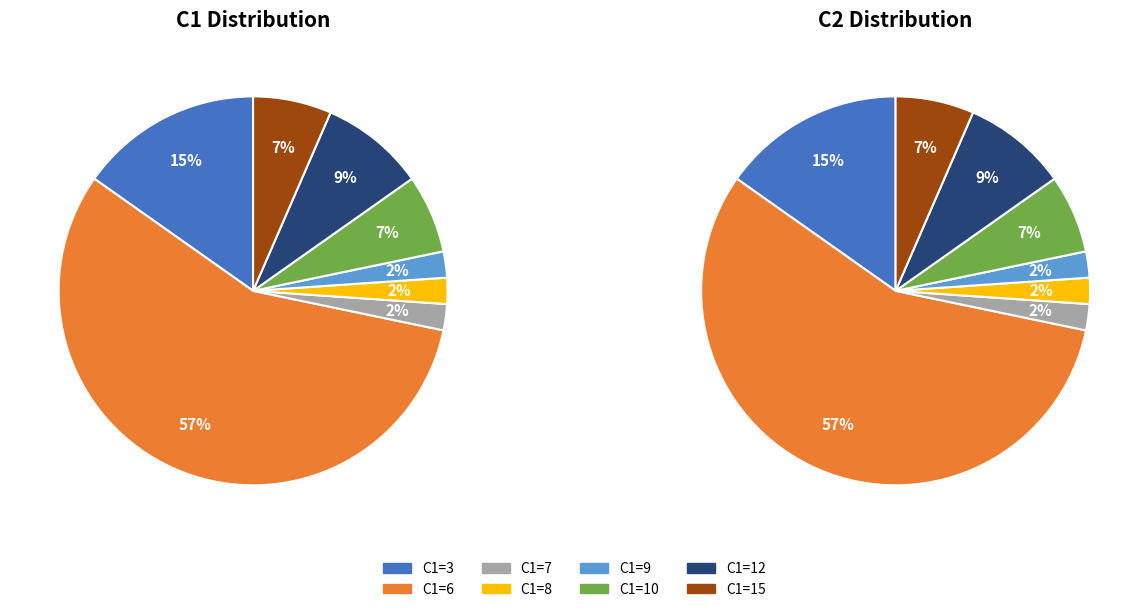

Is the sum of C1=12 and C1=15 greater than half?

No